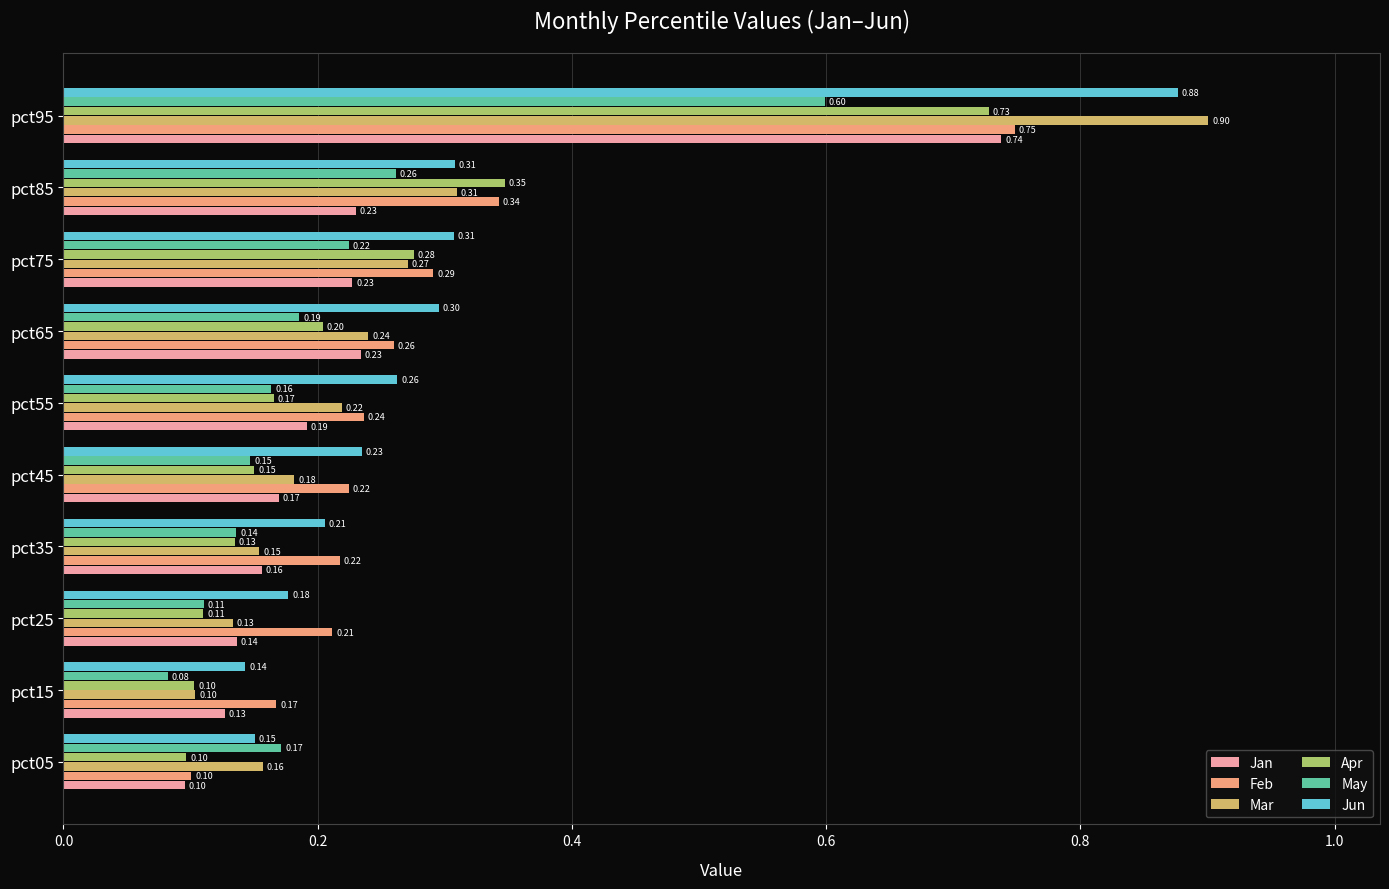

What is the minimum value shown in the chart?

0.1